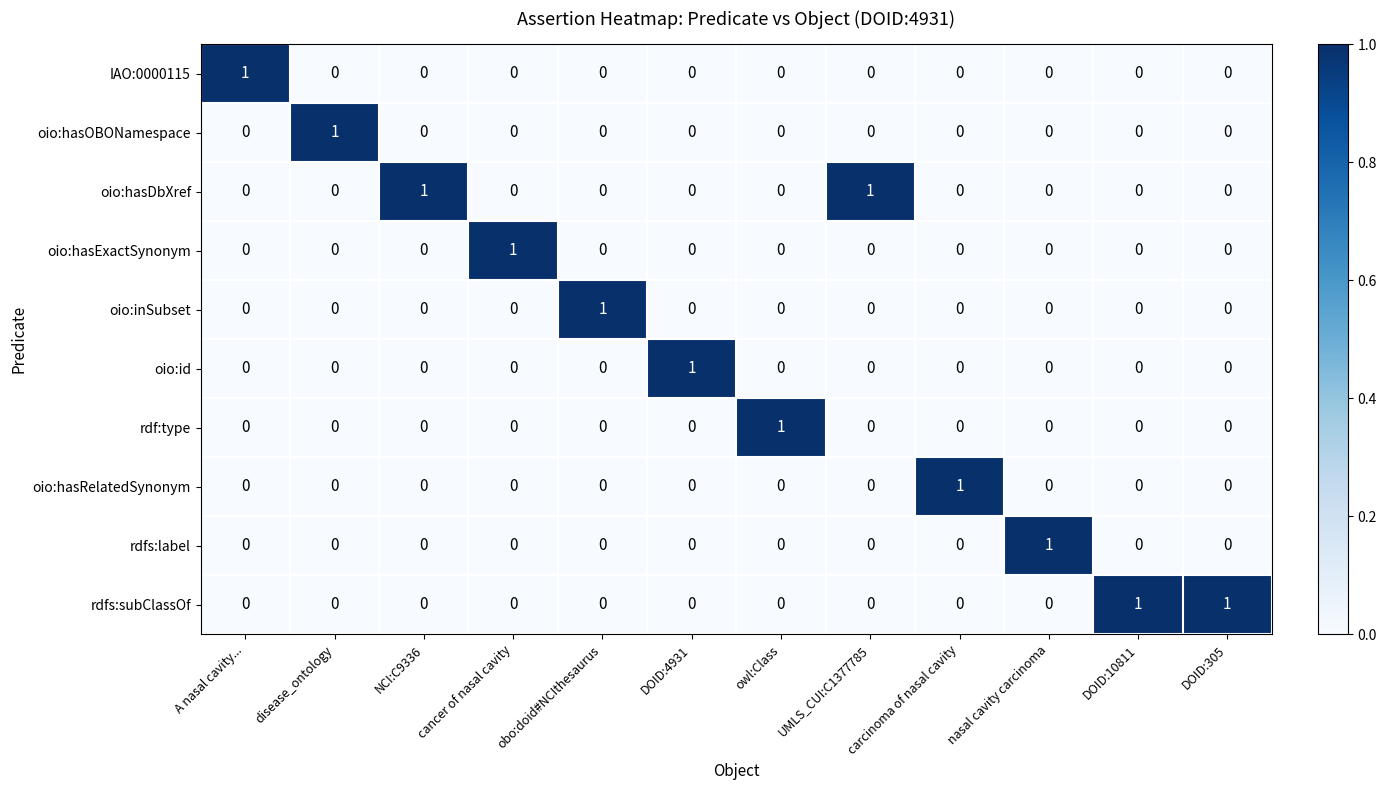

How many rdf:type values are between 0 and 1?

12